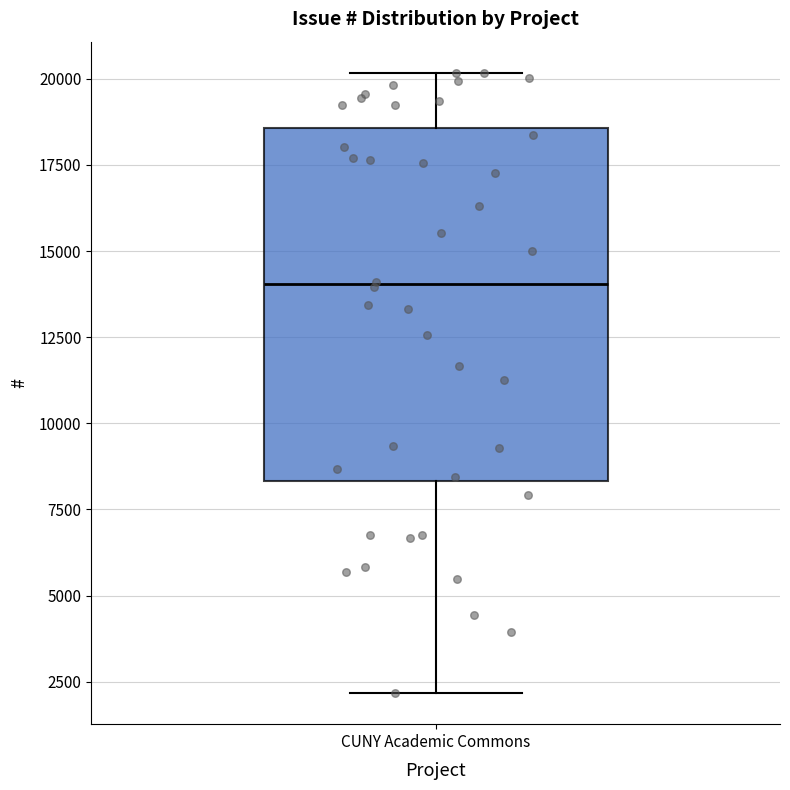

Transcribe this box plot: give where the median line is, the range the box spans, and where the two whiskers end, as read against the y-axis. The values are not printed on the chart, so give them approximately, as read against the axis.

median 14000, box 8500 to 18500, whiskers 2000 to 20000